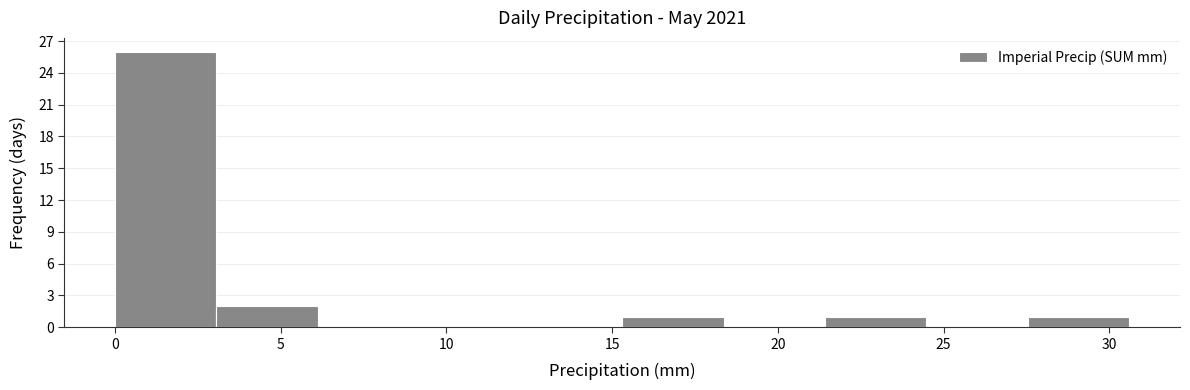

Reading left to right, list every bar in this chart as the range it spans on the x-axis followed by its height. Neither the bar edges nor the heights are printed on the chart, so give them approximately, as read against the axes.

0.0 to 3.0: 26
3.0 to 6.0: 2
6.0 to 9.0: 0
9.0 to 12.0: 0
12.0 to 15.5: 0
15.5 to 18.5: 1
18.5 to 21.5: 0
21.5 to 24.5: 1
24.5 to 27.5: 0
27.5 to 30.5: 1